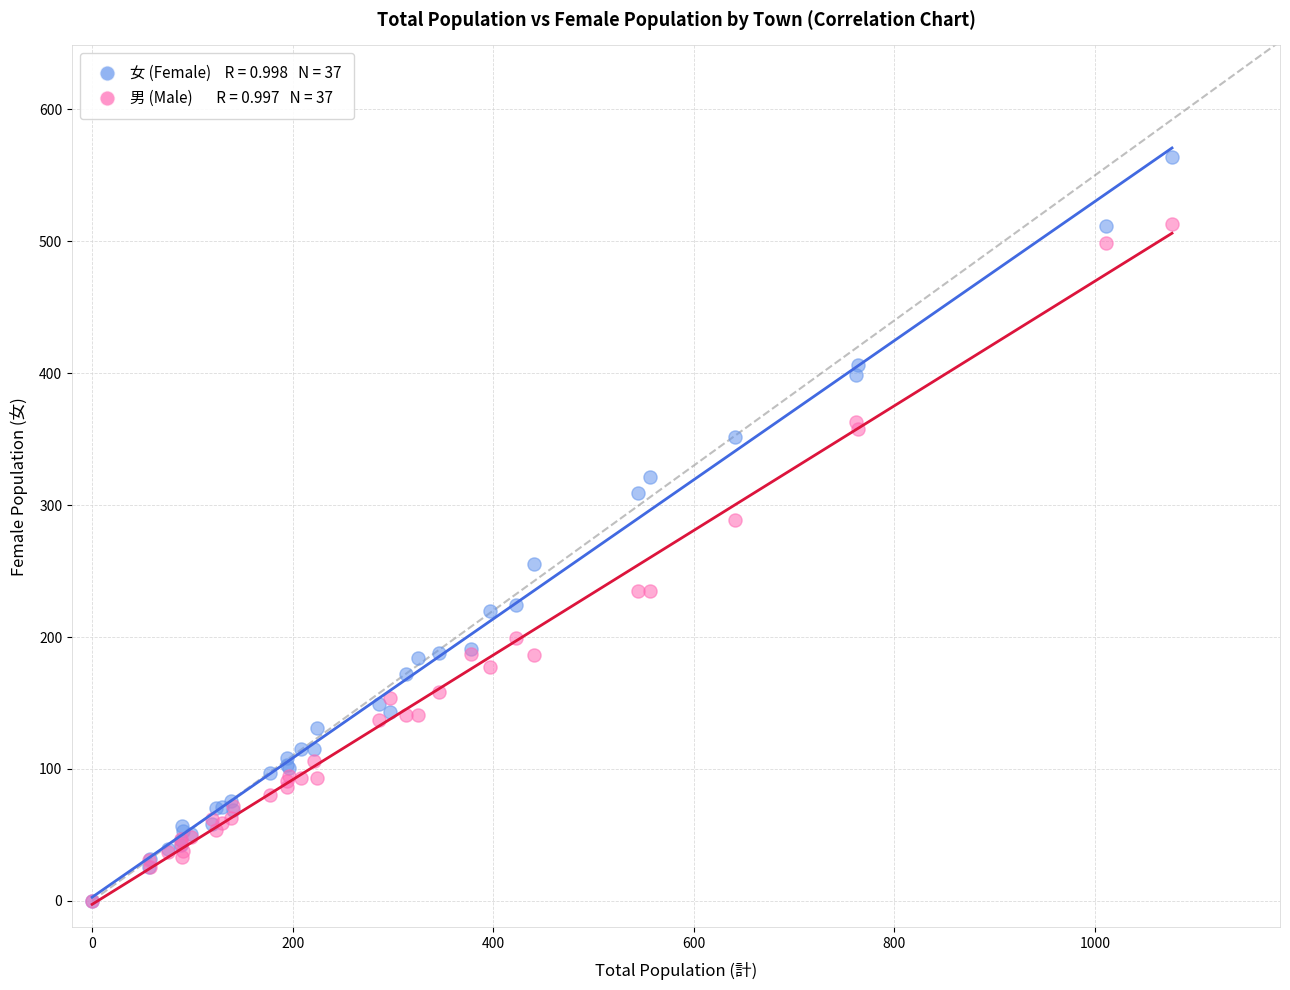

Across all series, what Y value is closest to 282?

289